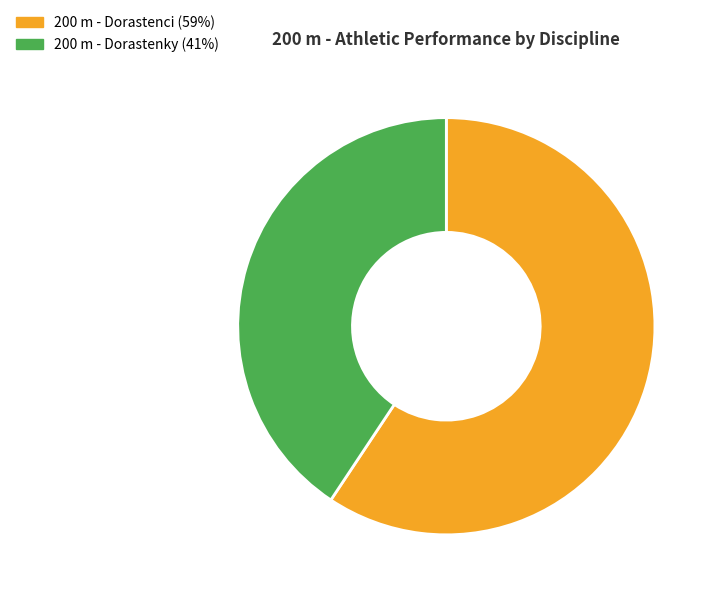

Is there any slice that represents more than half of the pie?

Yes